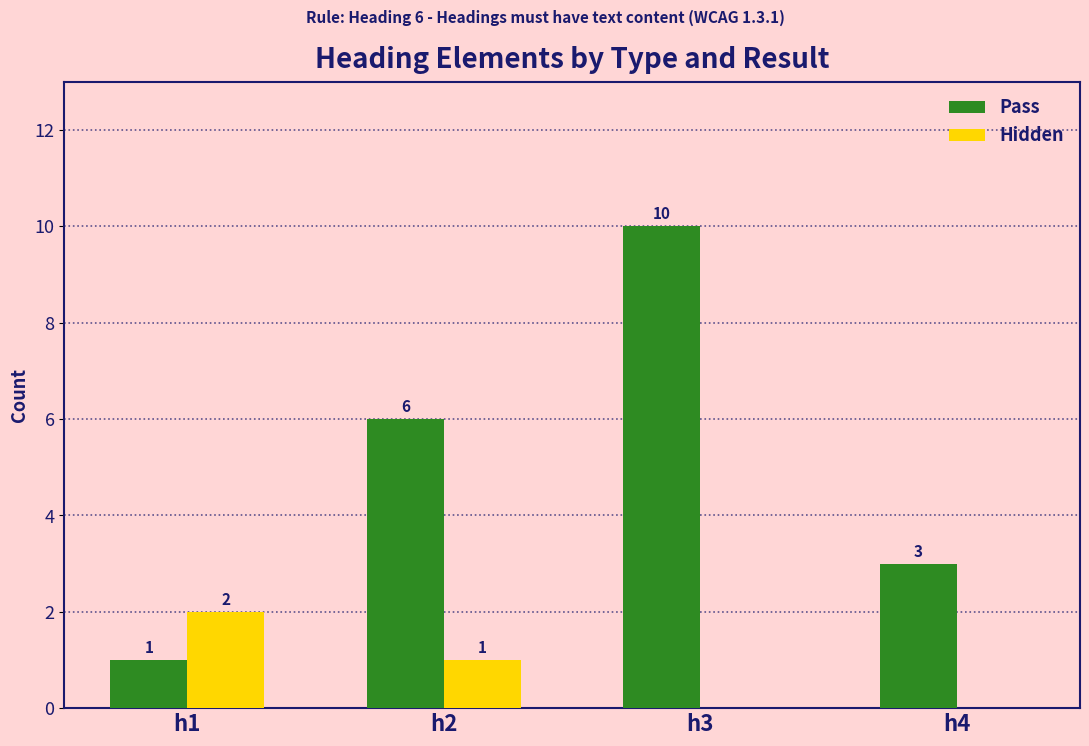

How many Pass values are between 3 and 10?

3